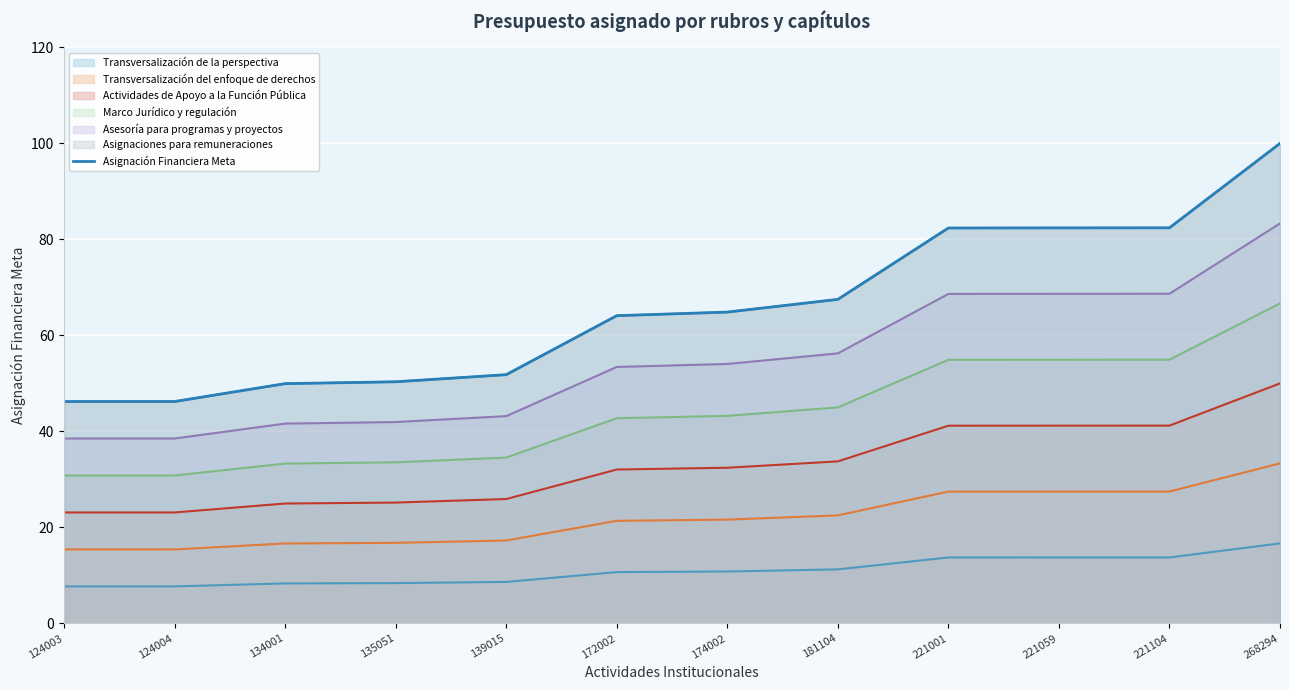

List the labels in order of value, largest first.

268294, 221104, 221059, 221001, 181104, 174002, 172002, 139015, 135051, 134001, 124004, 124003